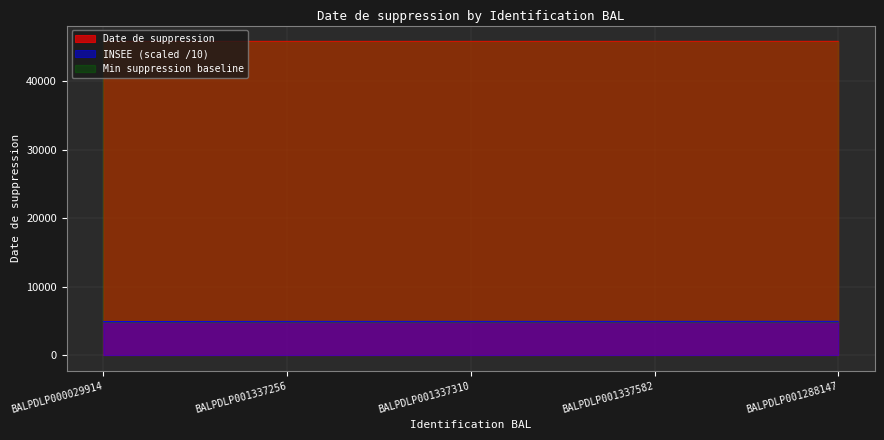

At BALPDLP000029914, list the series in order from largest to smallest.

Date de suppression, INSEE